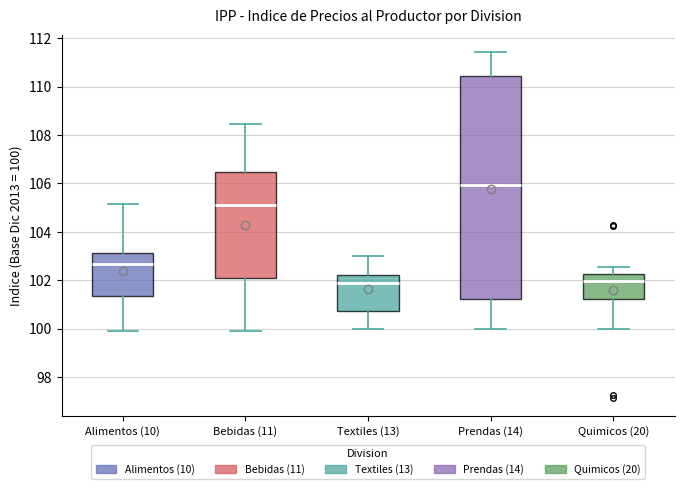

Reading left to right, read every box against the y-axis: the position of its median line, the range the box covers, and the ends of its whiskers. The values are not printed on the chart, so give them approximately, as read against the axis.

Alimentos (10): median 102.6, box 101.4 to 103.2, whiskers 100.0 to 105.2
Bebidas (11): median 105.0, box 102.0 to 106.4, whiskers 100.0 to 108.4
Textiles (13): median 101.8, box 100.8 to 102.2, whiskers 100.0 to 103.0
Prendas (14): median 106.0, box 101.2 to 110.4, whiskers 100.0 to 111.4
Quimicos (20): median 102.0, box 101.2 to 102.2, whiskers 100.0 to 102.6